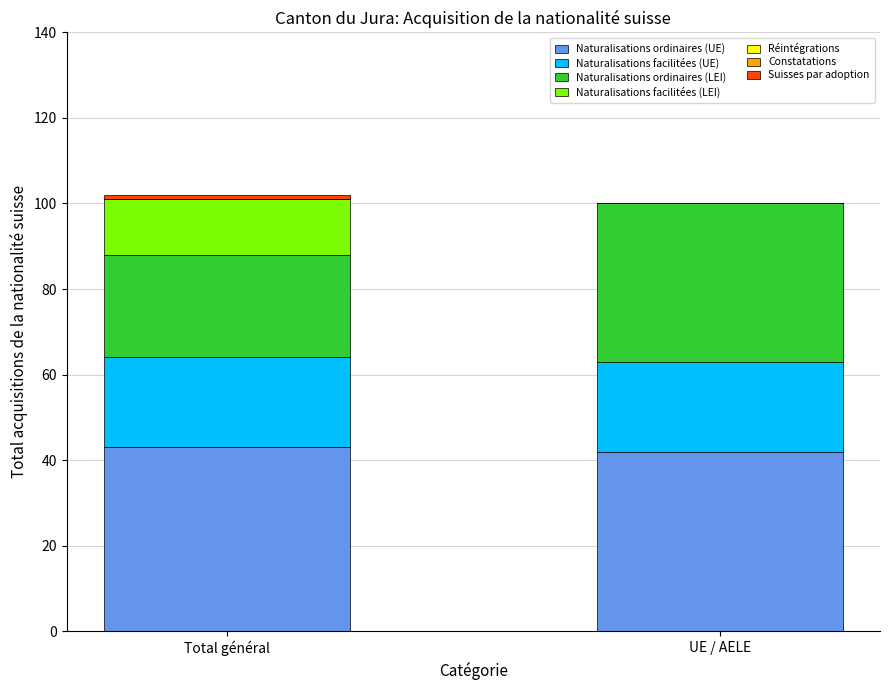

What is the maximum value for Naturalisations ordinaires (UE)?

43